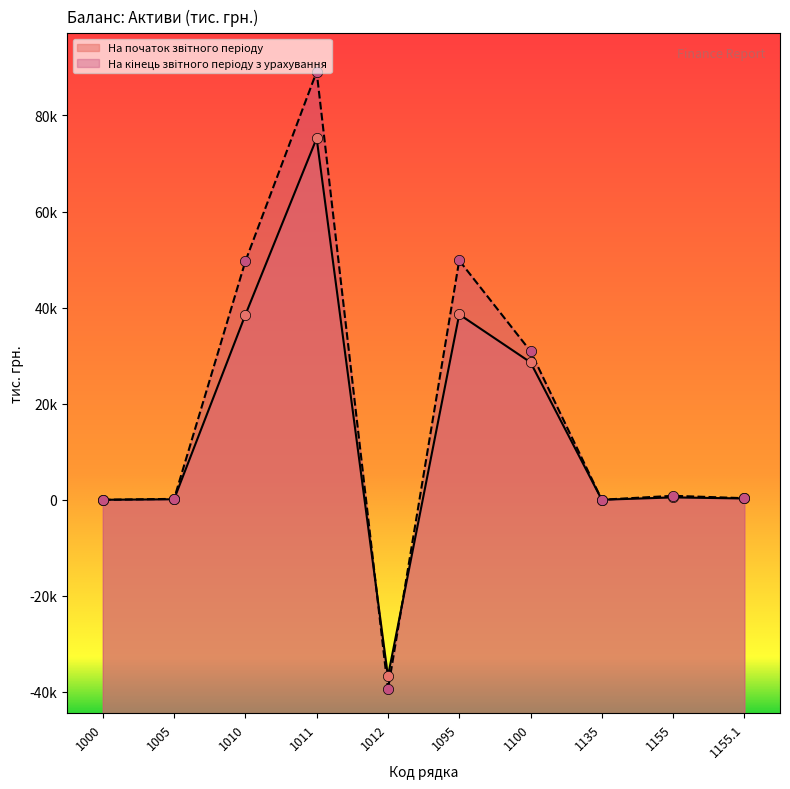

Is the value of На початок звітного періоду at 1100 greater than the value of На кінець звітного періоду з урахування at 1095?

No